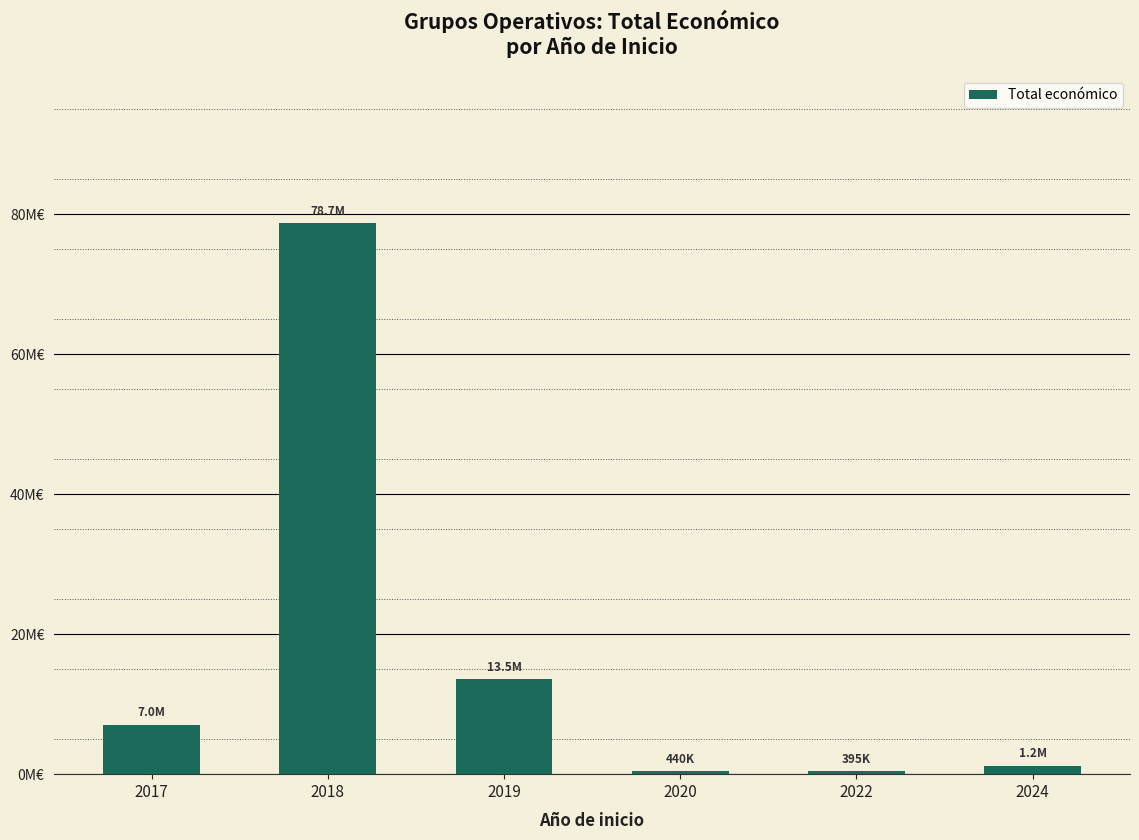

Are the bars horizontal?

No